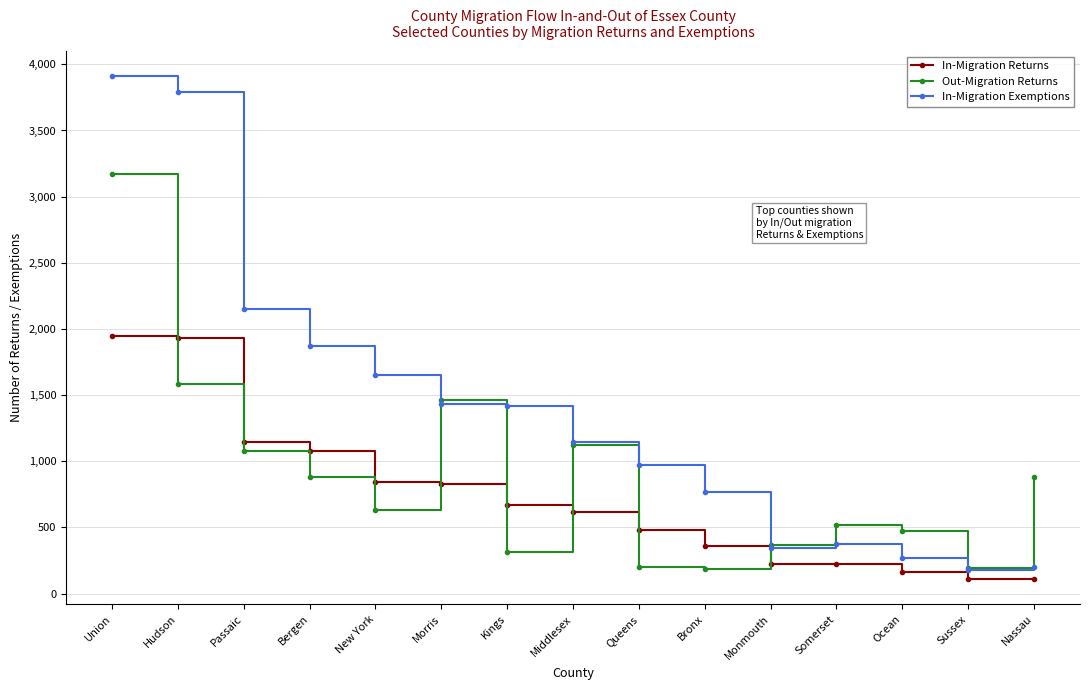

How many data points in In-Migration Exemptions are less than 1148?

7